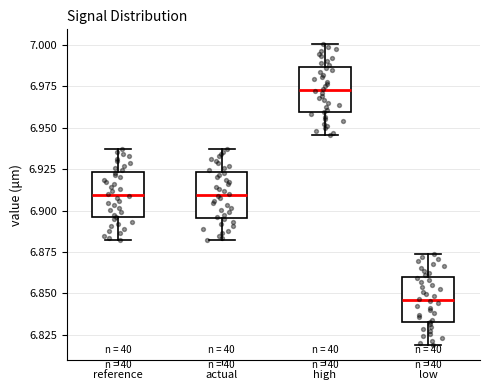

Reading left to right, transcribe this box plot: for each box, give where its median line is, the range the box spans, and where its two whiskers end, as read against the y-axis. The values are not printed on the chart, so give them approximately, as read against the axis.

reference: median 6.910, box 6.895 to 6.925, whiskers 6.880 to 6.935
actual: median 6.910, box 6.895 to 6.925, whiskers 6.880 to 6.935
high: median 6.975, box 6.960 to 6.985, whiskers 6.945 to 7.000
low: median 6.845, box 6.835 to 6.860, whiskers 6.820 to 6.875